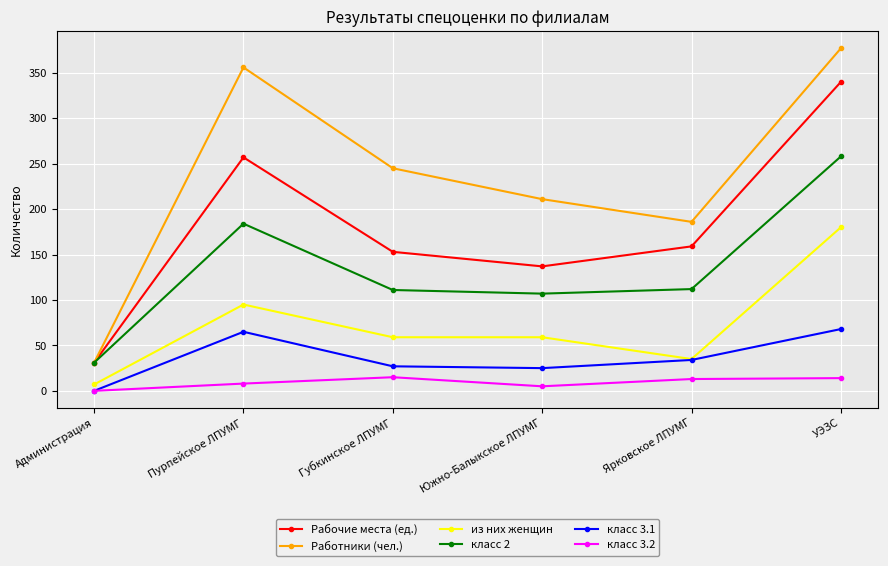

At which label is Работники (чел.) closest to 204?

Южно-Балыкское ЛПУМГ